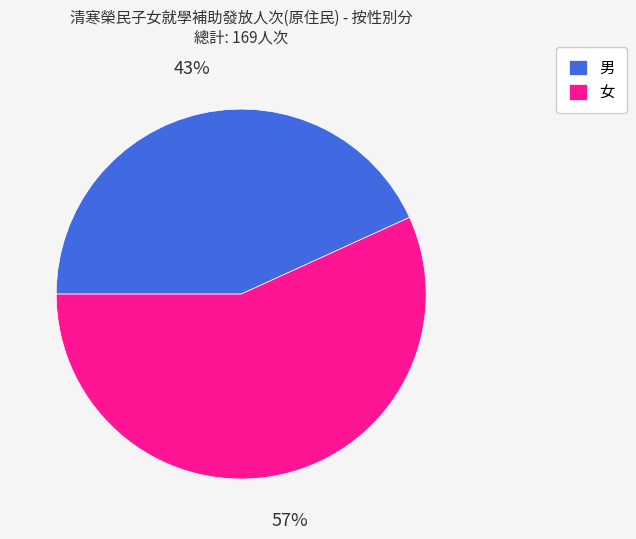

Between 女 and 男, which is larger?

女